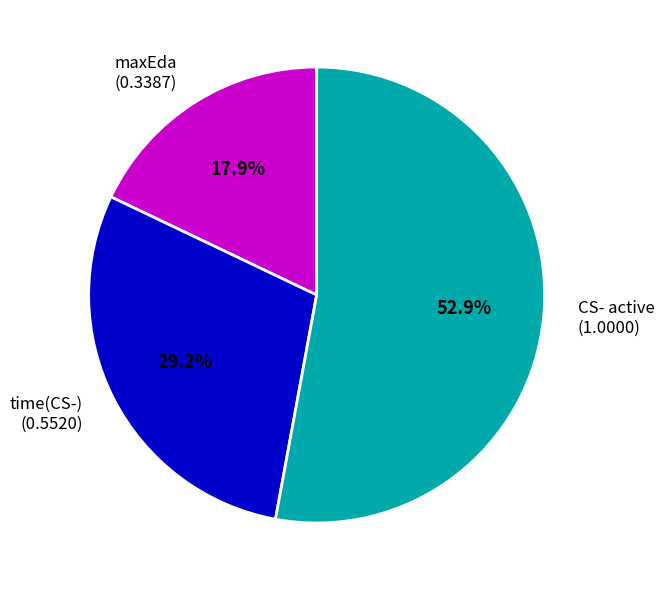

Is it true that CS- active is 53% of the pie?

True